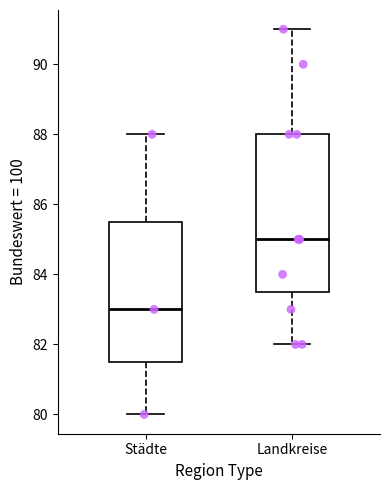

Which box has the lowest median line?

Städte